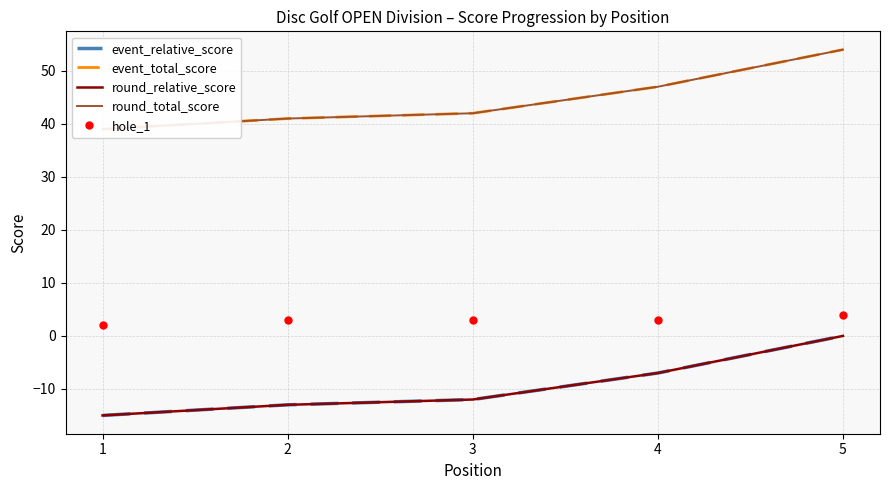

Does the chart have visible grid lines?

Yes